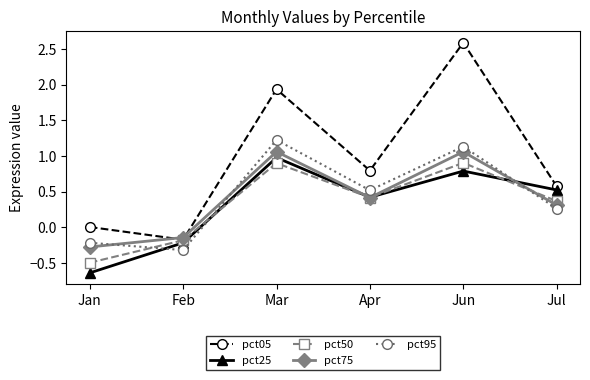

What are all the series names shown in the legend?

pct05, pct25, pct50, pct75, pct95